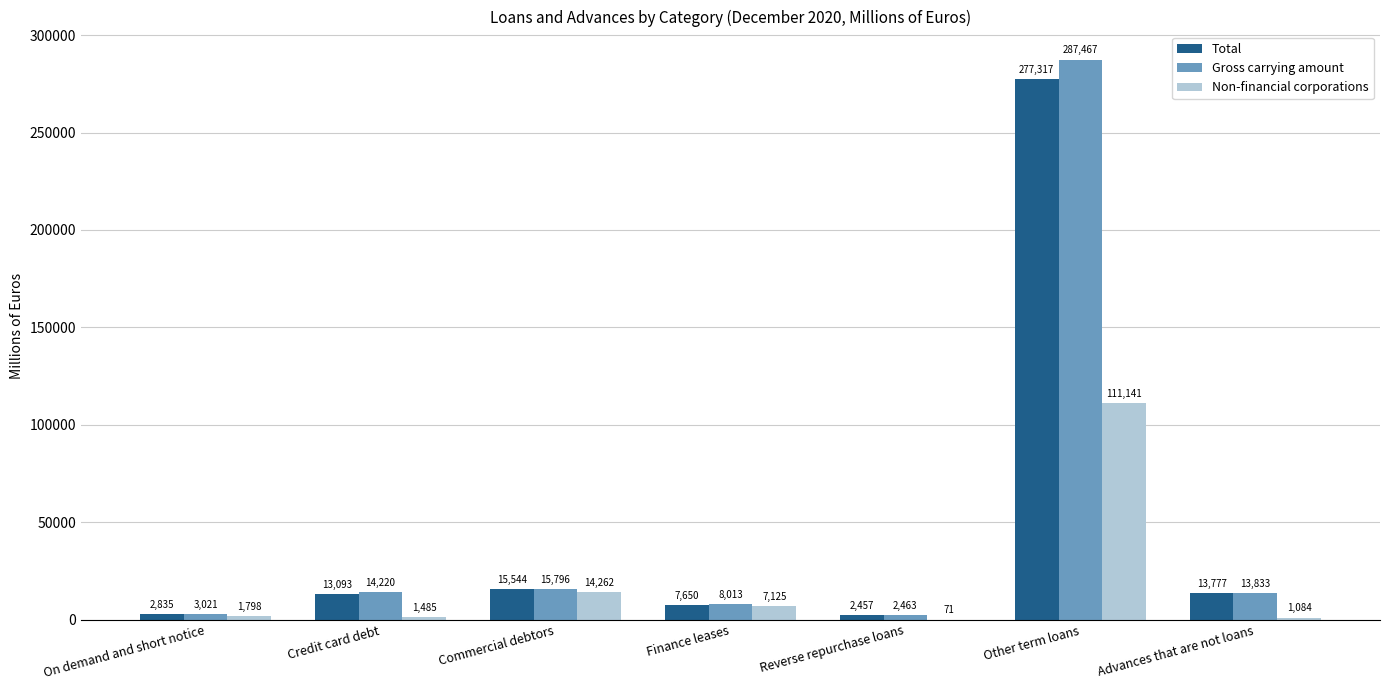

What is the approximate value of Total at Commercial debtors, to the nearest 50?

15550